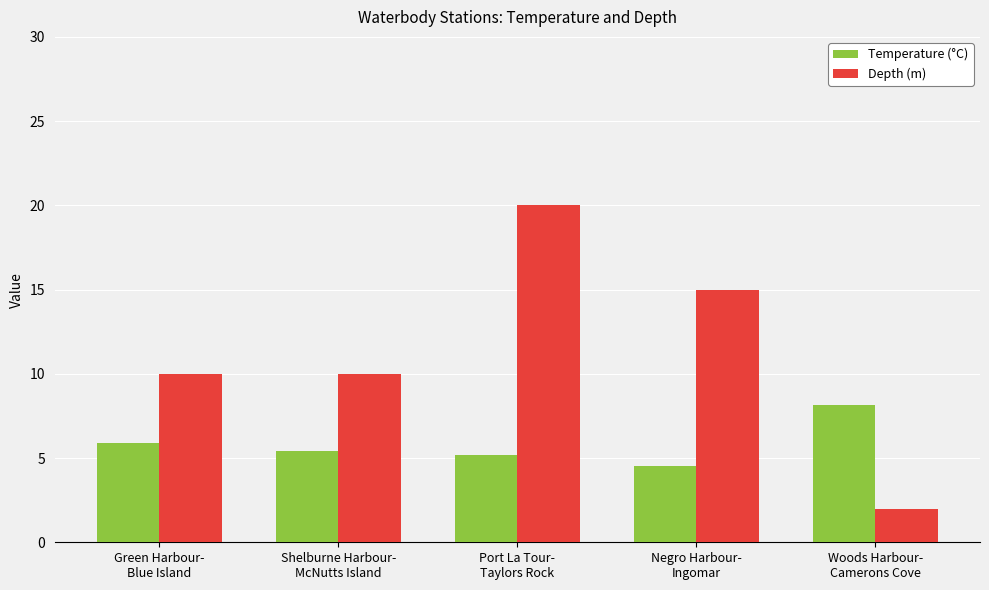

List the series in order of their overall mean, lowest first.

Temperature (°C), Depth (m)